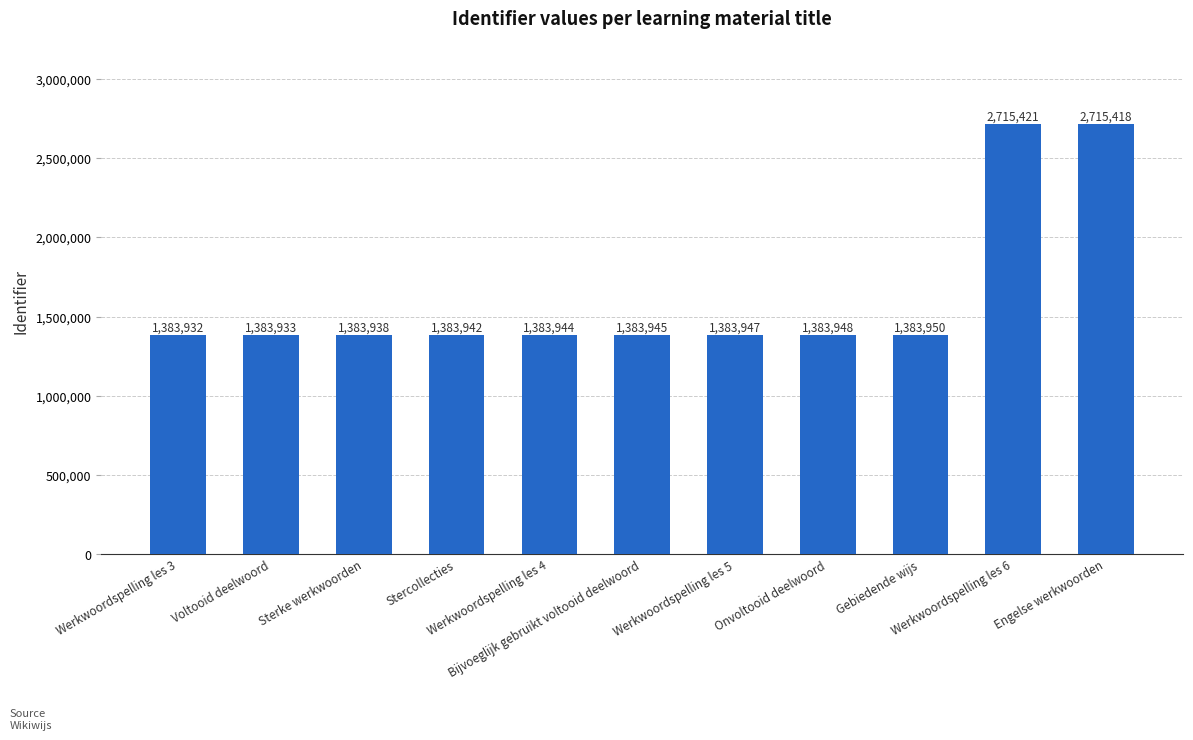

What is the label of the 6th bar from the right?

Bijvoeglijk gebruikt voltooid deelwoord